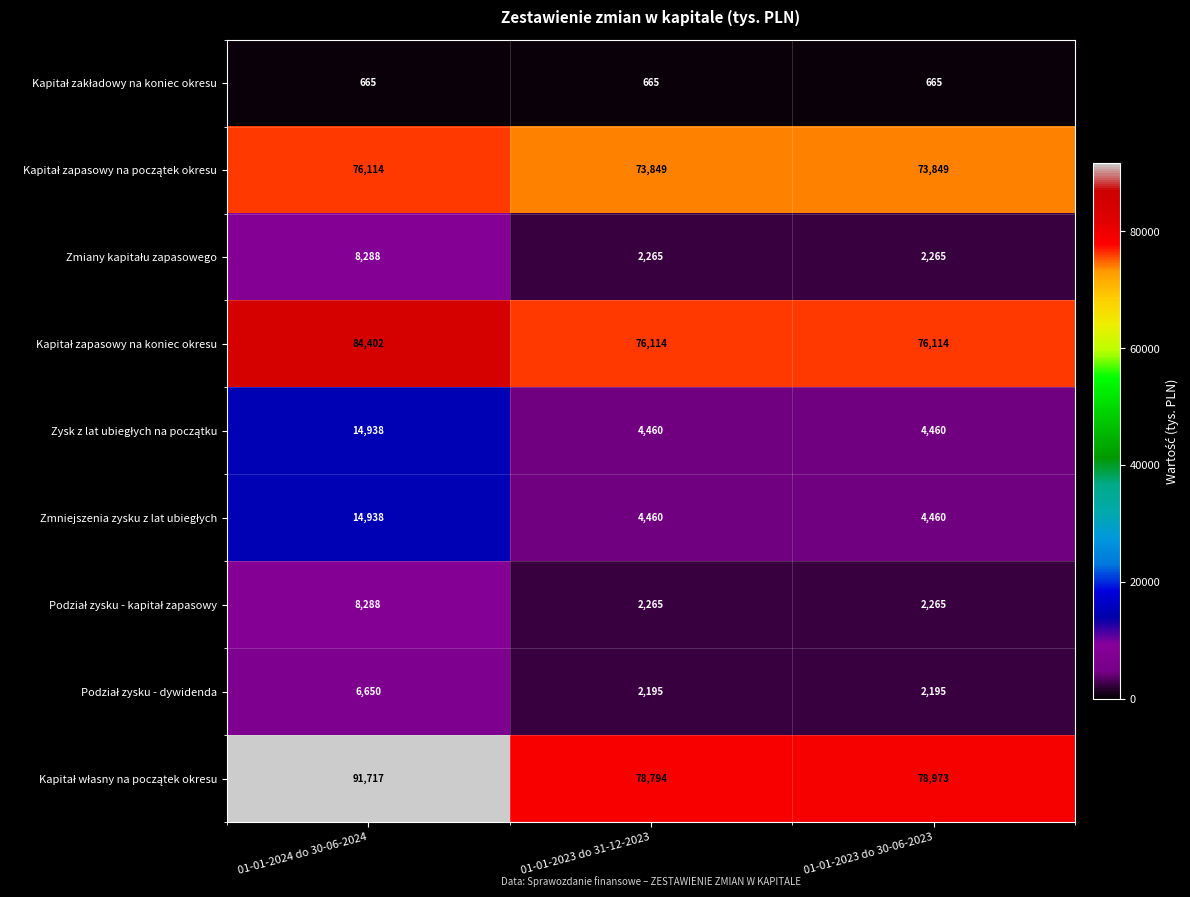

What is the difference between the highest and lowest values at 01-01-2024 do 30-06-2024?

91052